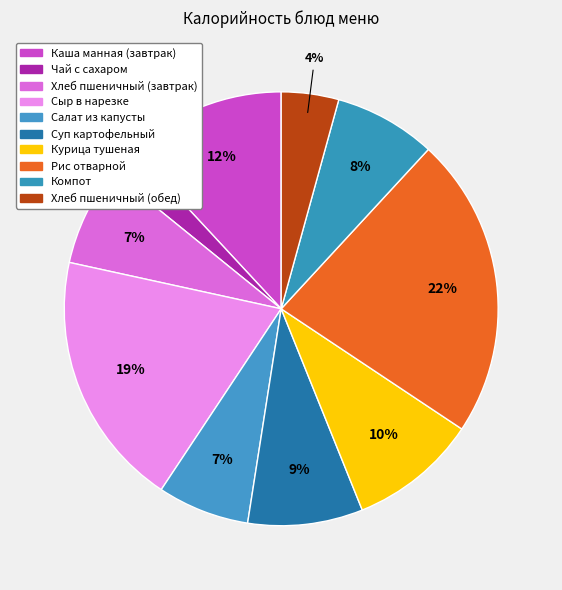

How many slices are in this pie chart?

10